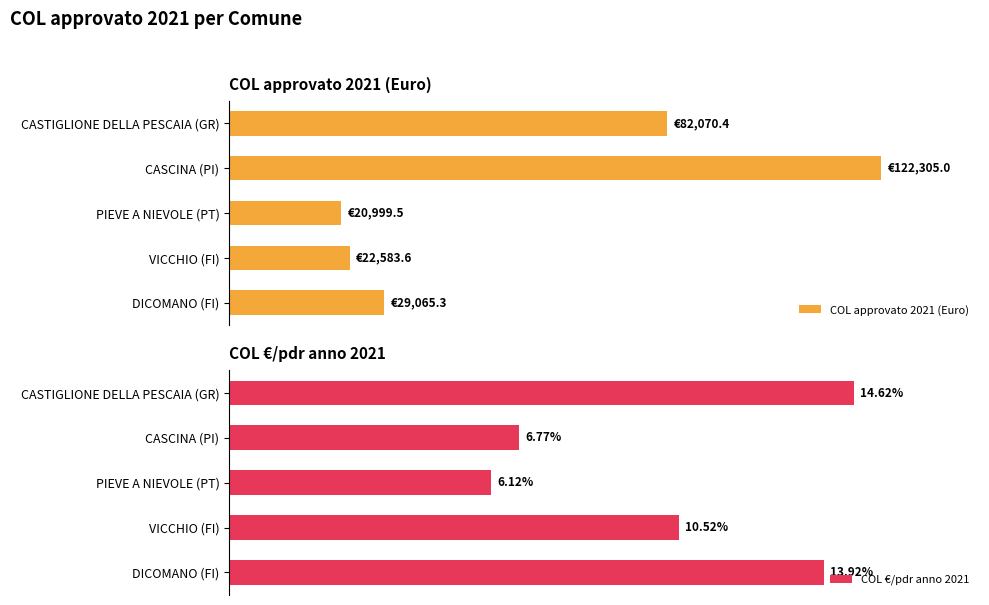

Which category has the highest value in the COL €/pdr anno 2021 series?

CASTIGLIONE DELLA PESCAIA (GR)